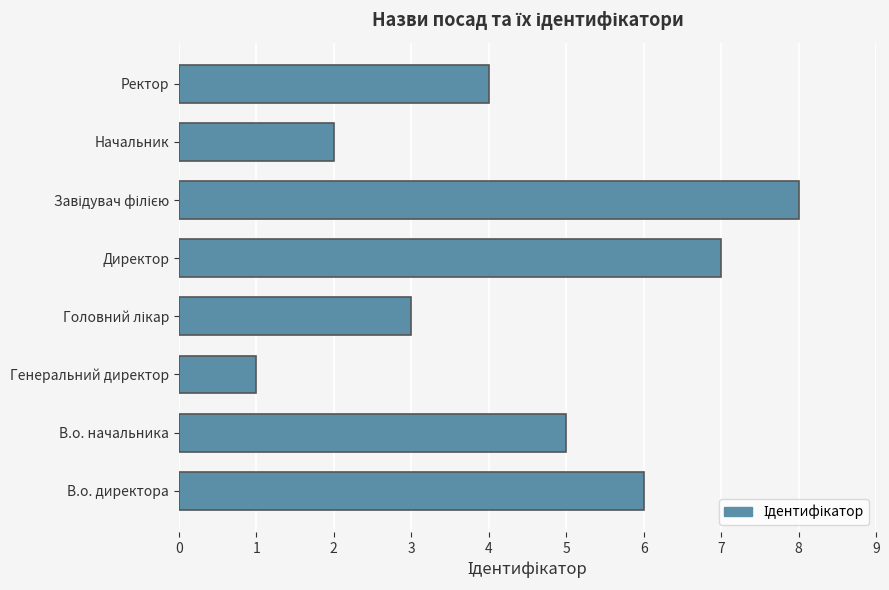

Does the chart contain any negative values?

No